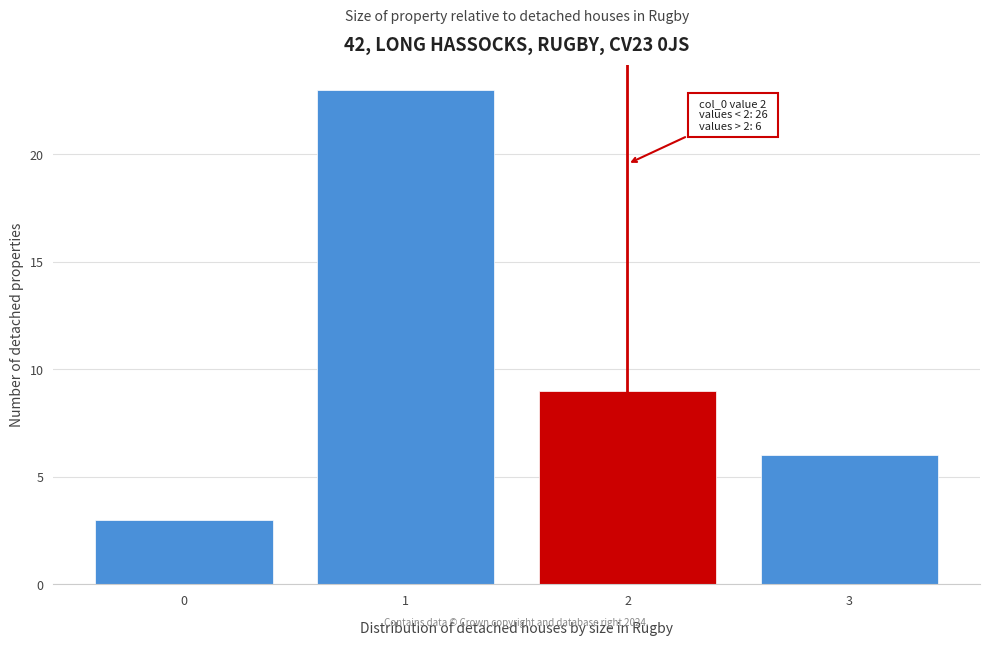

Reading right to left, what are all the values shown in this chart?

6	9	23	3